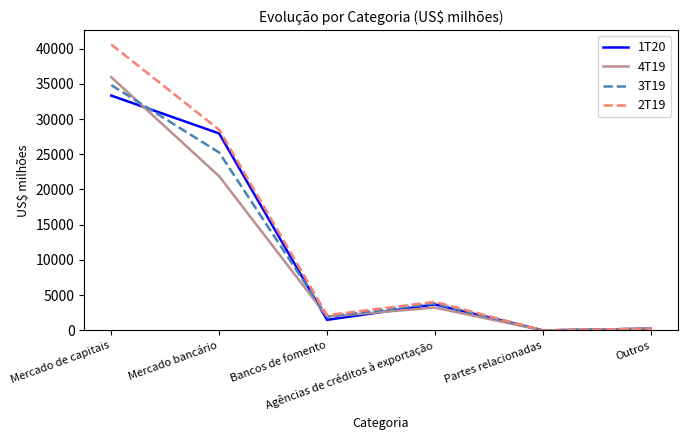

Which series has the largest range (max minus min)?

2T19